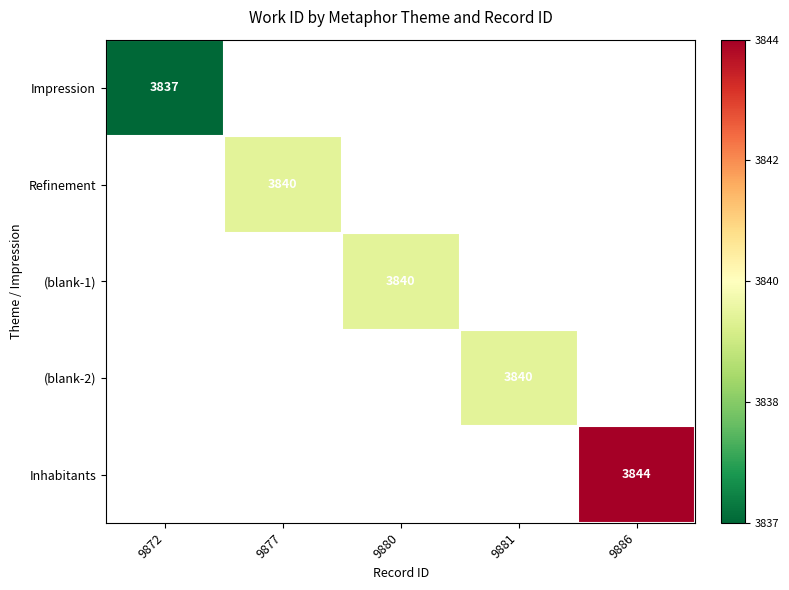

True or false: (blank-1) has a value of 1989 at 9880.

False